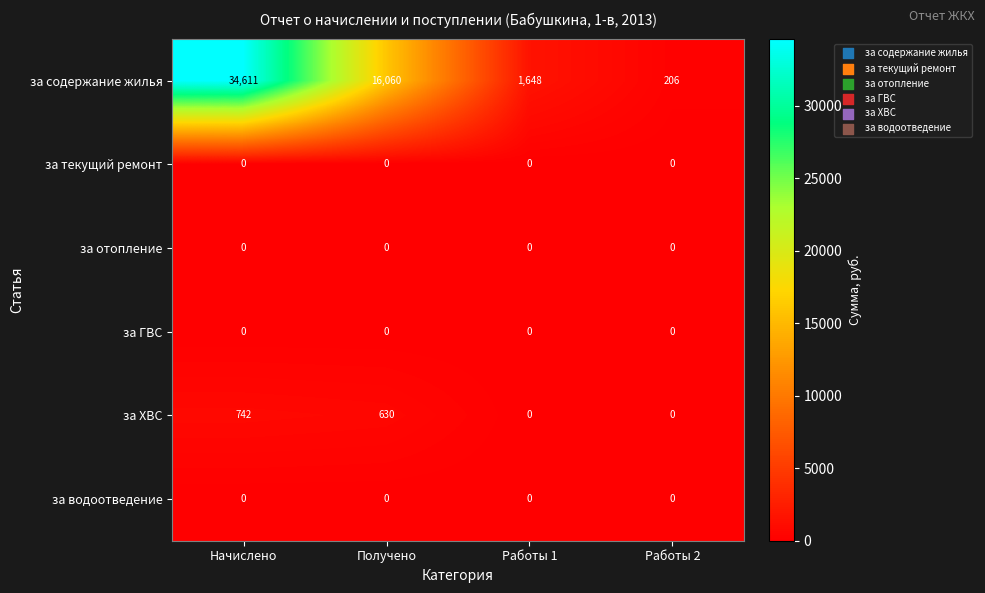

What is the total value across all series at Работы 2?

206